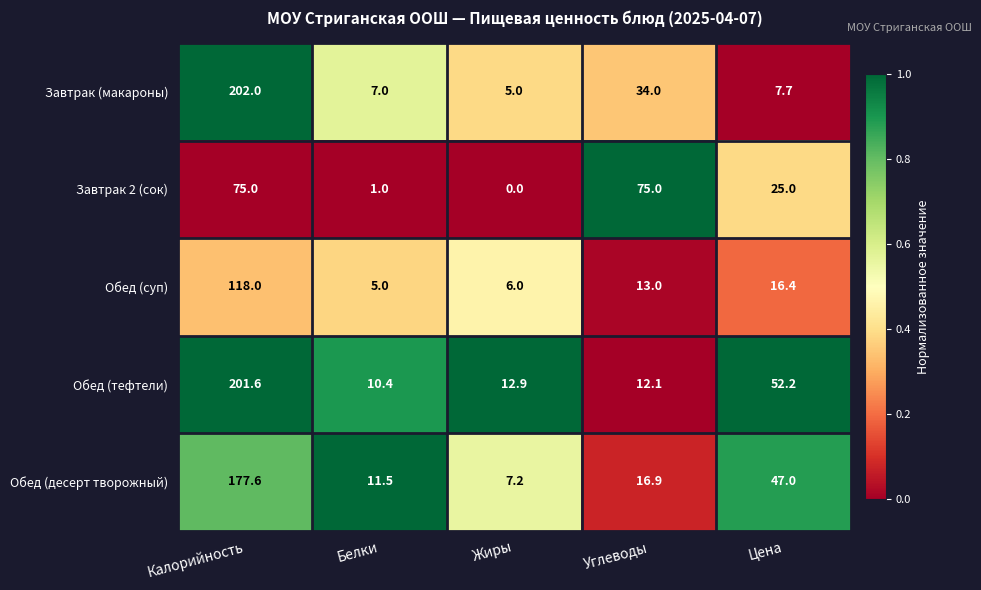

Reading left to right, list all the values displayed in this chart.

Завтрак (макароны): Калорийность=202.0	Белки=7.0	Жиры=5.0	Углеводы=34.0	Цена=7.7
Завтрак 2 (сок): Калорийность=75.0	Белки=1.0	Жиры=0.0	Углеводы=75.0	Цена=25.0
Обед (суп): Калорийность=118.0	Белки=5.0	Жиры=6.0	Углеводы=13.0	Цена=16.4
Обед (тефтели): Калорийность=201.6	Белки=10.4	Жиры=12.9	Углеводы=12.1	Цена=52.2
Обед (десерт творожный): Калорийность=177.6	Белки=11.5	Жиры=7.2	Углеводы=16.9	Цена=47.0